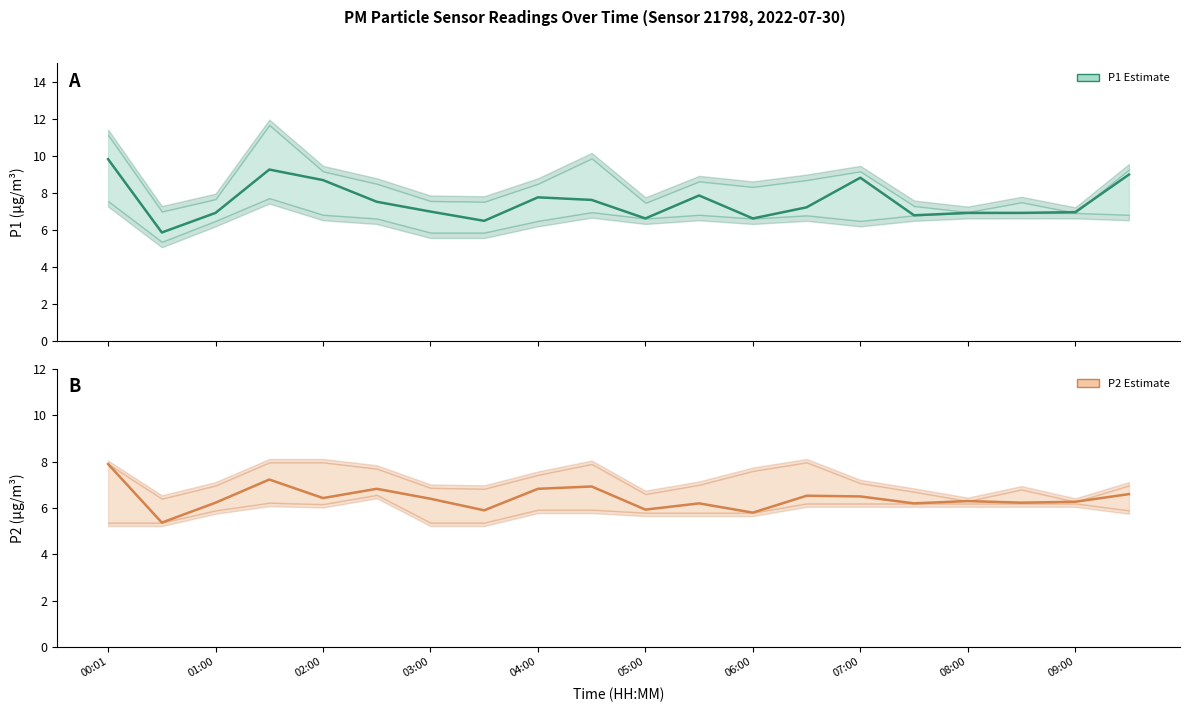

What is the average value of the P1 series?

7.5